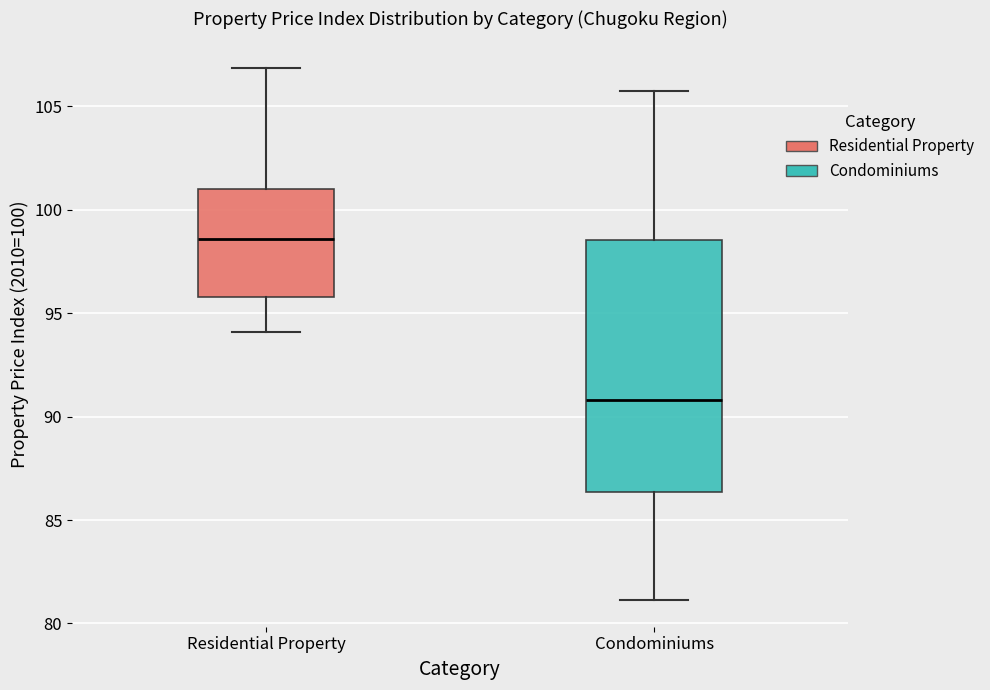

Reading left to right, read every box against the y-axis: the position of its median line, the range the box covers, and the ends of its whiskers. The values are not printed on the chart, so give them approximately, as read against the axis.

Residential Property: median 98.5, box 96.0 to 101.0, whiskers 94.0 to 107.0
Condominiums: median 91.0, box 86.5 to 98.5, whiskers 81.0 to 105.5